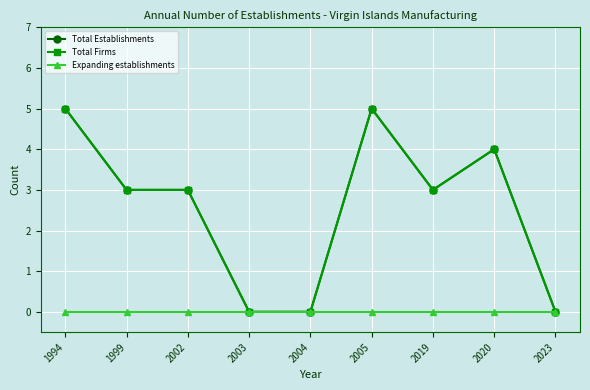

Between 1994 and 2023, which series saw the biggest shift?

Total Establishments